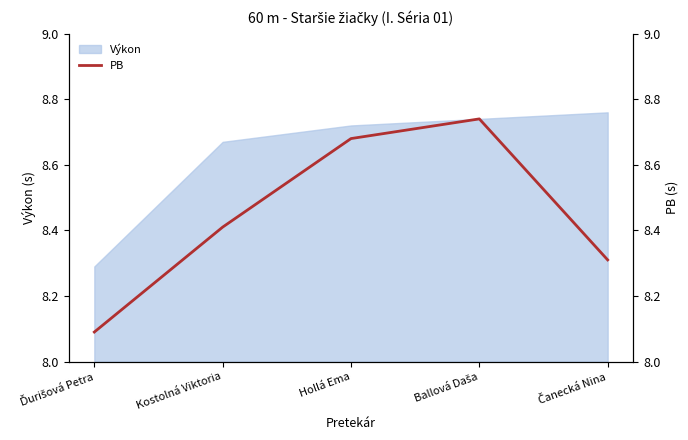

Rank the categories by value from lowest to highest.

Ďurišová Petra, Čanecká Nina, Kostolná Viktoria, Hollá Ema, Ballová Daša